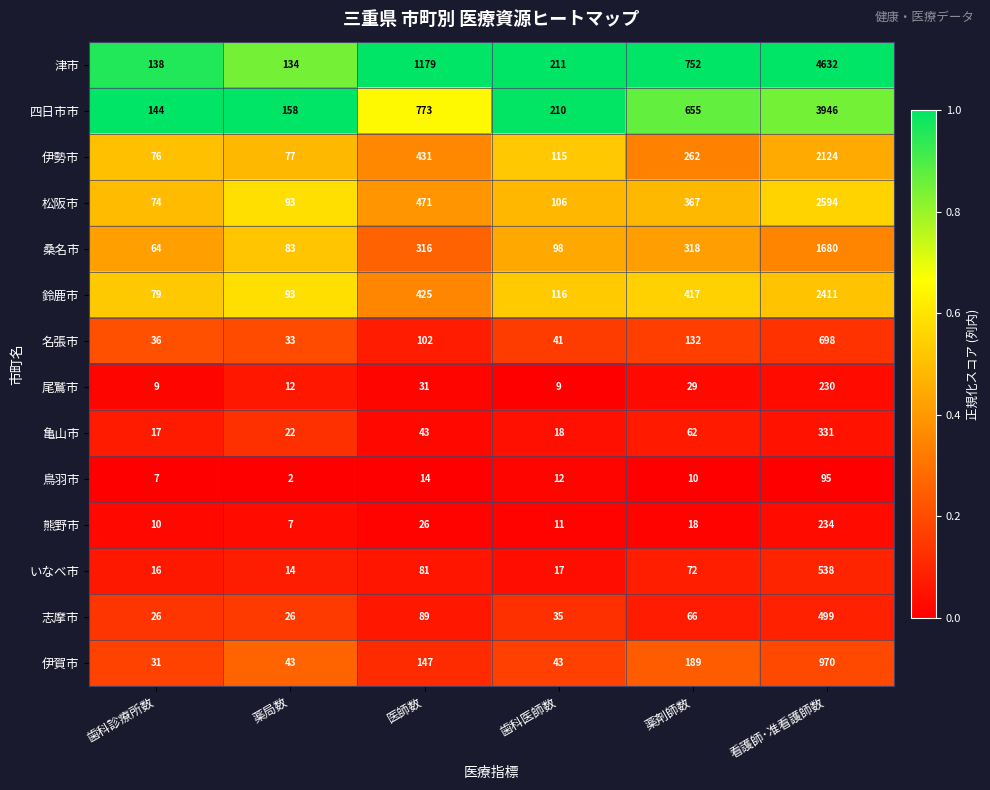

True or false: 熊野市 has a value of 11 at 歯科医師数.

True